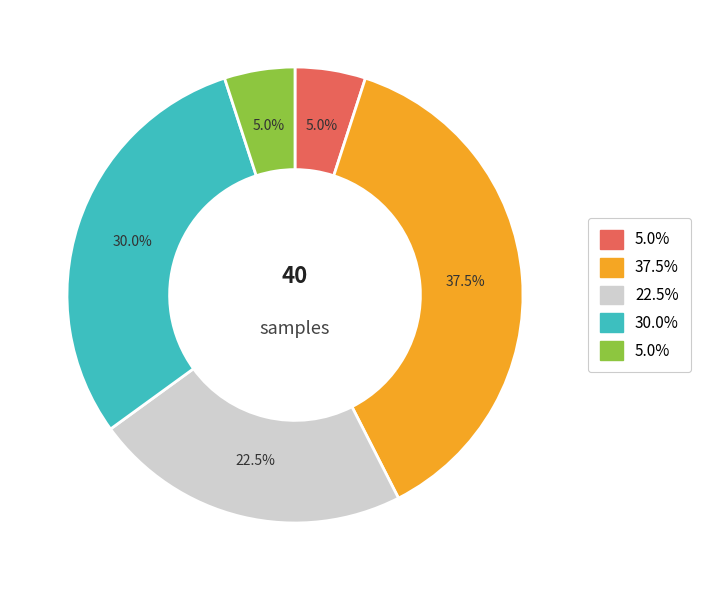

Is there any slice that represents more than half of the pie?

No